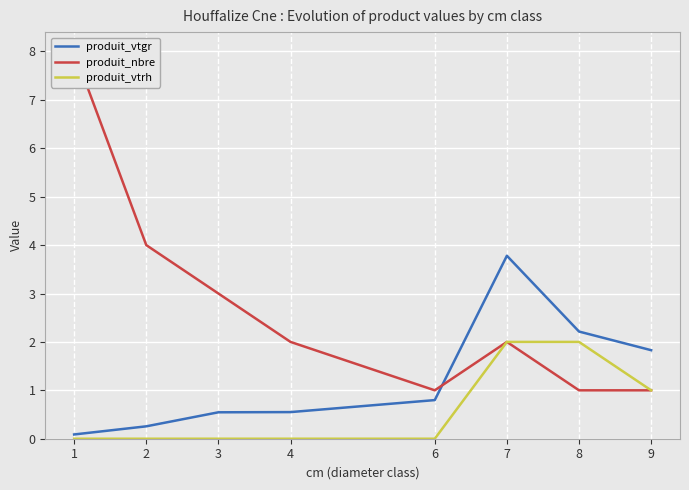

At which category does the chart reach its peak across all series?

1